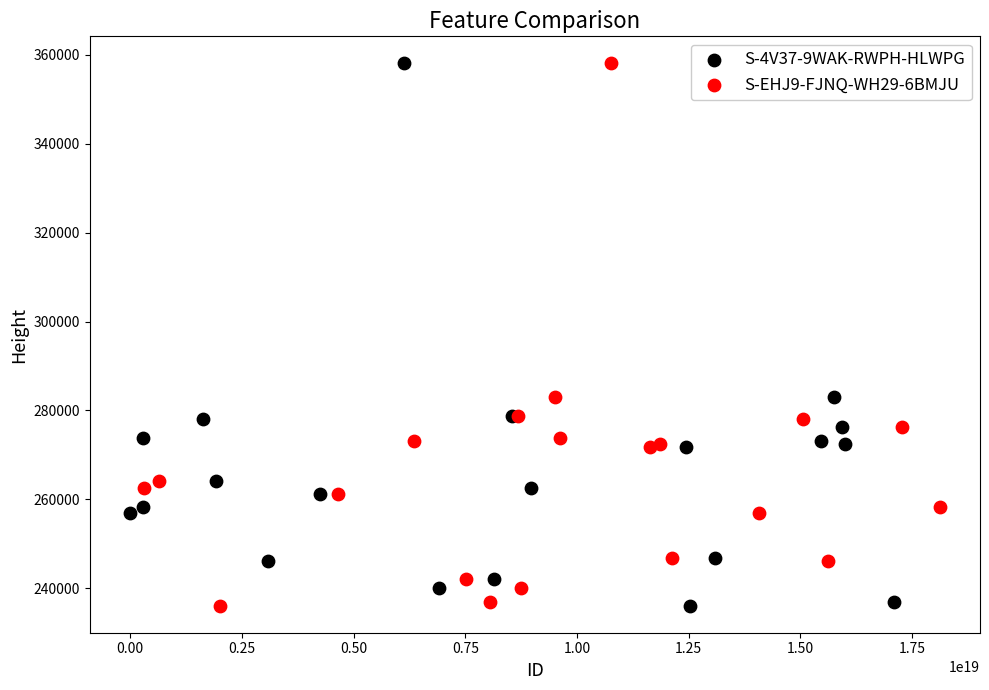

Which series has the widest spread of Y values?

S-4V37-9WAK-RWPH-HLWPG